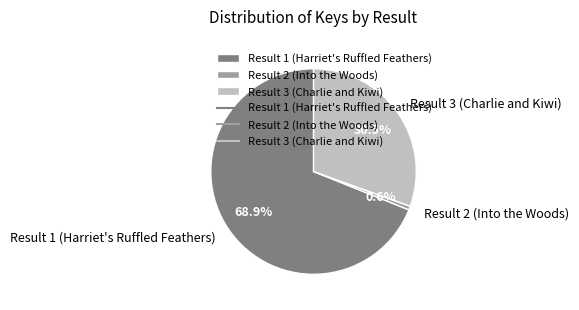

How much of the chart is everything except Result 1 (Harriet's Ruffled Feathers)?

31.1%